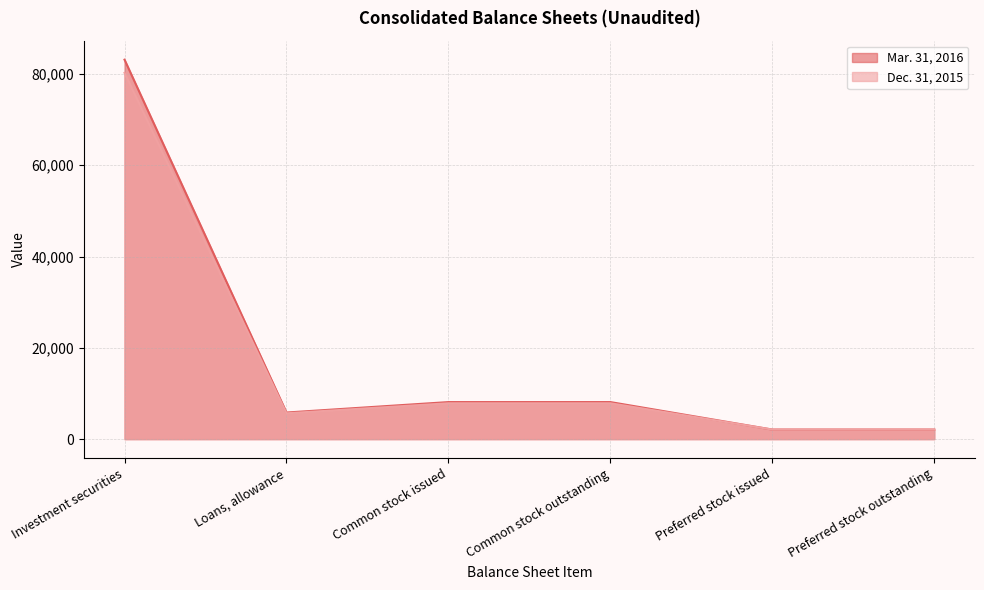

Where is the first local minimum for Dec. 31, 2015?

Loans, allowance